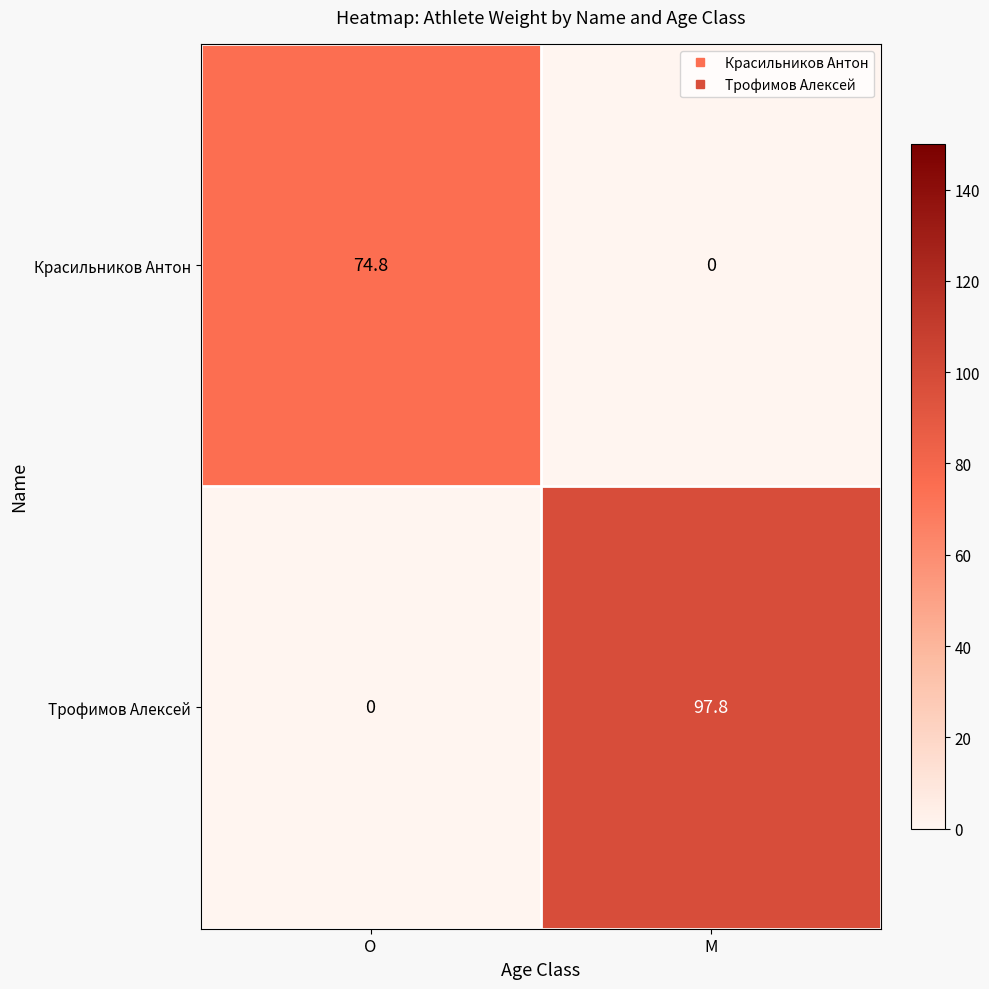

Which category has the highest value across all series?

M